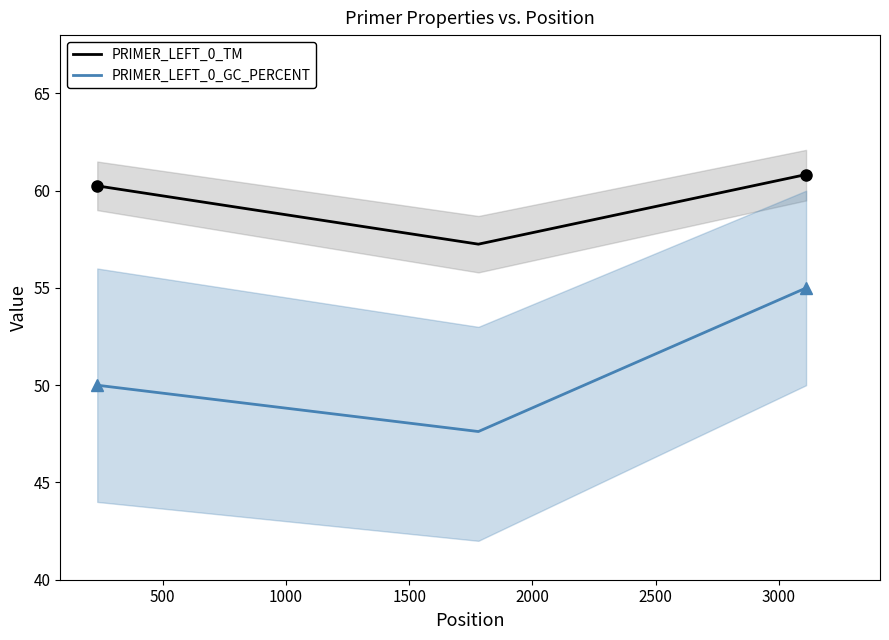

Count the number of data series in this chart.

2